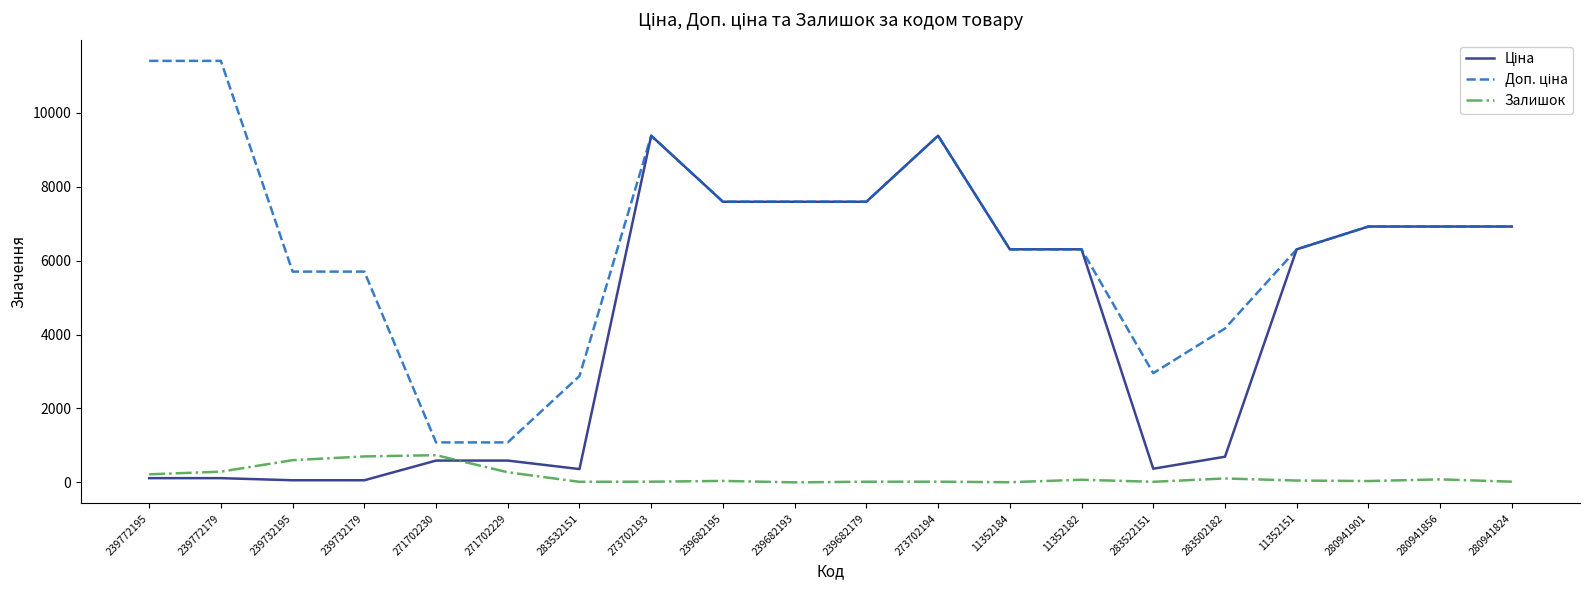

What is the highest value of the Залишок series?

736.0